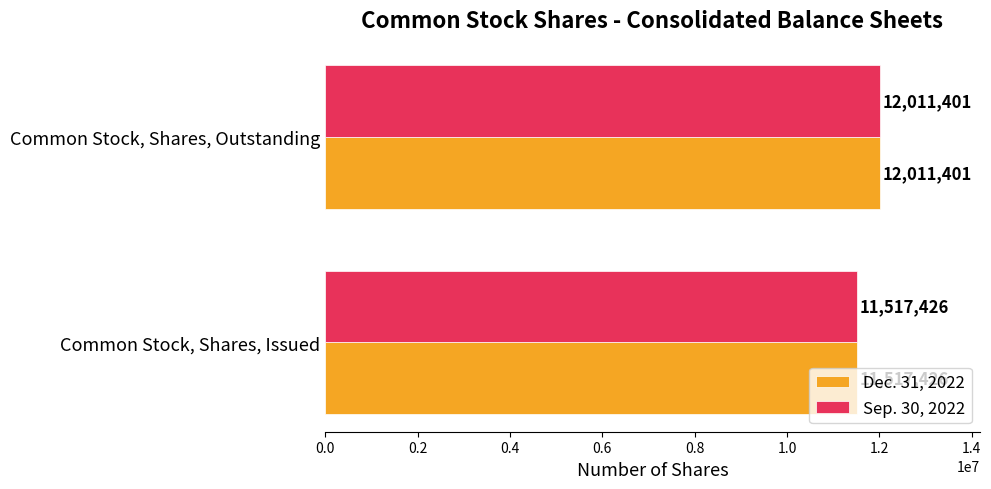

What is the sum of all Dec. 31, 2022 values?

23528827